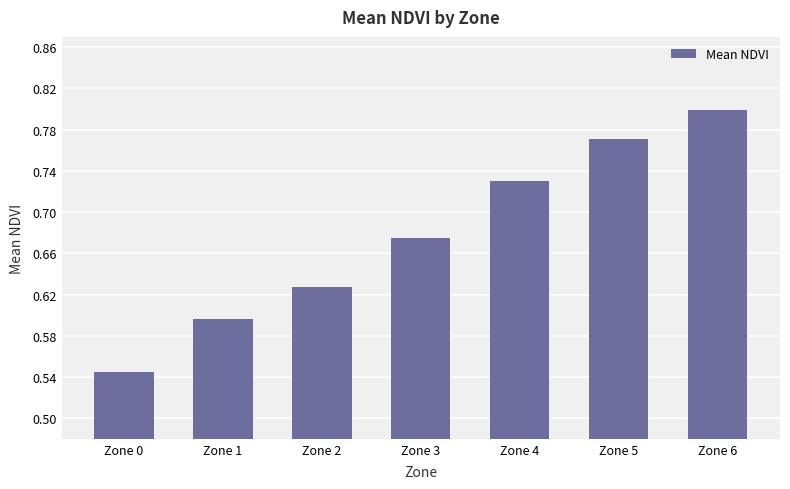

How many bars are there in total?

7